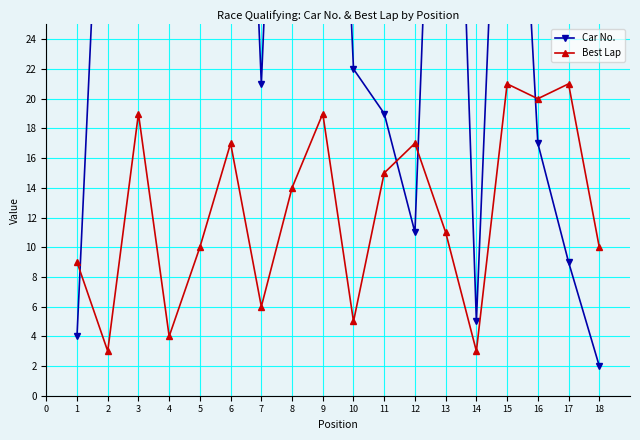

Between which two adjacent categories do Best Lap and Car No. first intersect?

0 and 1